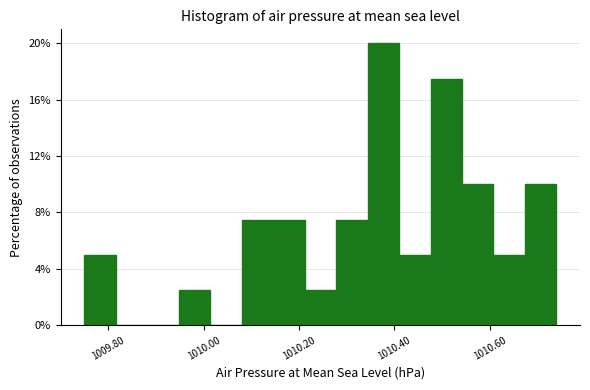

Around what value on the x-axis is the tallest bar? Give the approximate position of its centre, as read against the axis.

1010.38